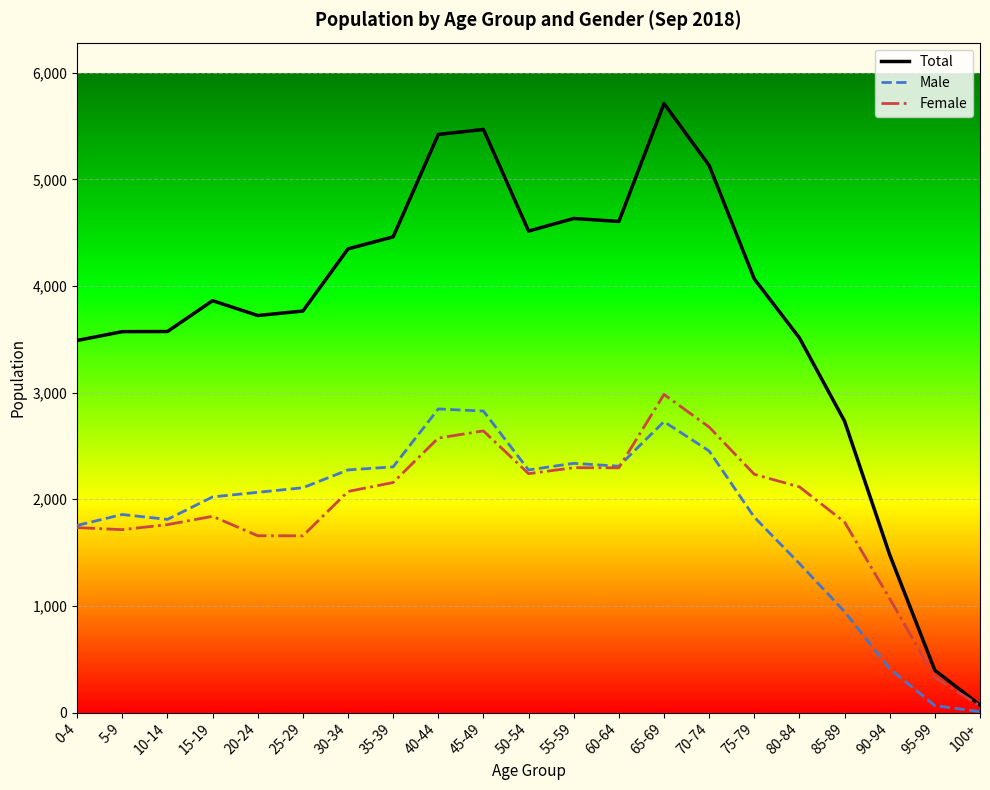

At which label does Female reach its peak?

65-69